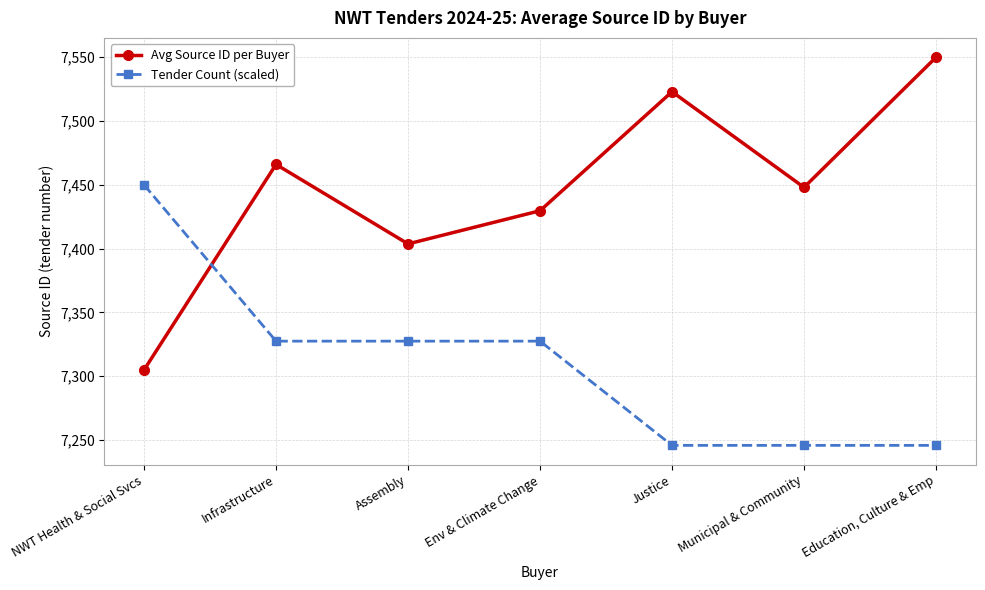

What is the label of the 5th point from the right?

Assembly